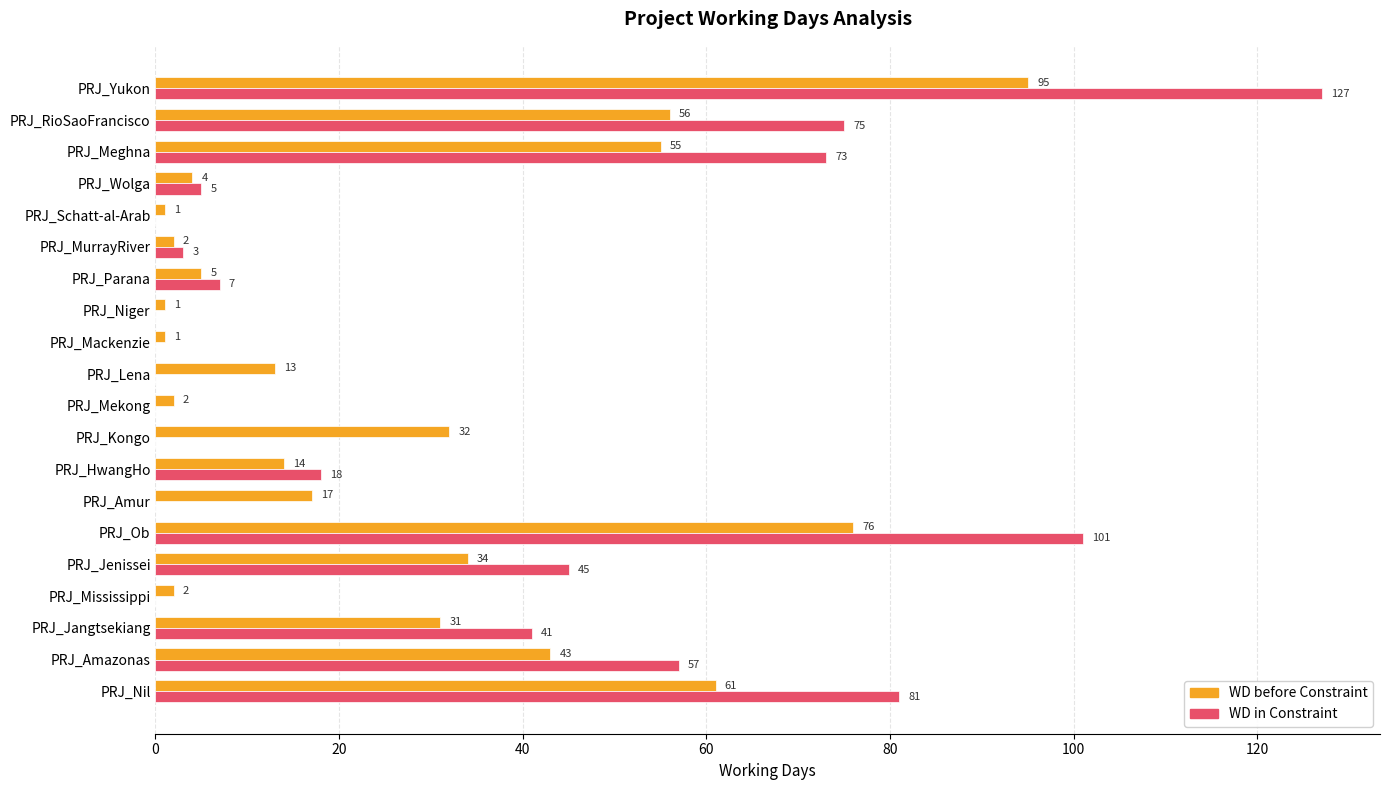

Which series has the largest total across all categories?

WD in Constraint